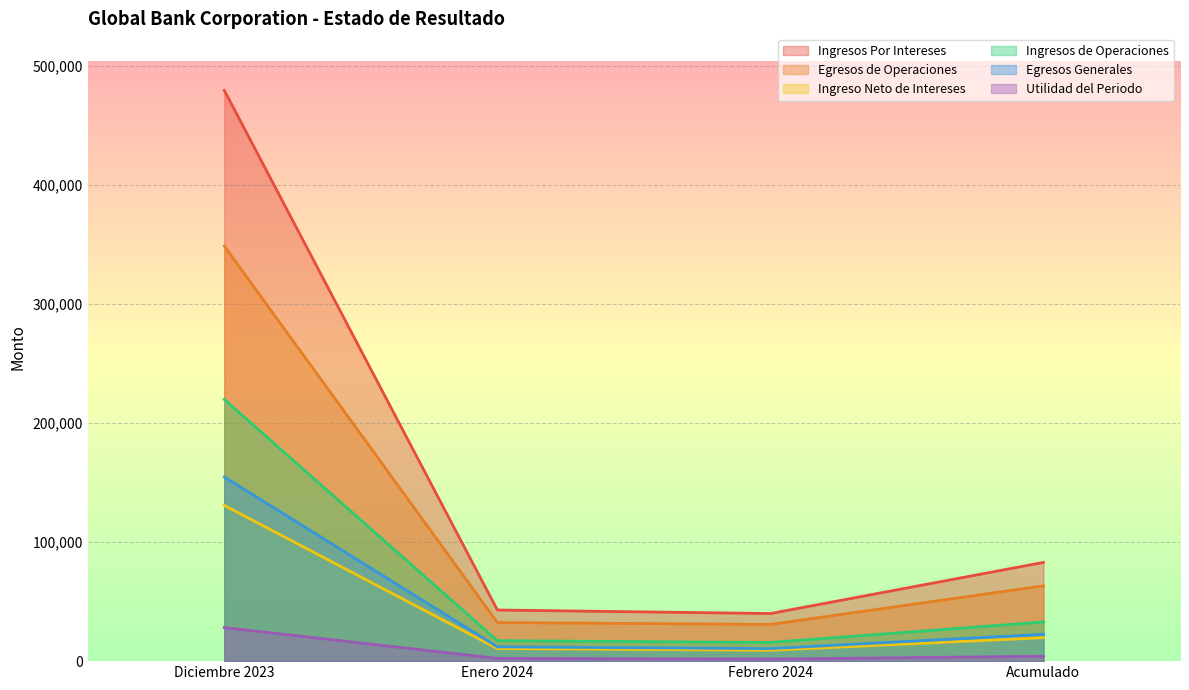

True or false: Ingreso Neto de Intereses and Ingresos de Operaciones intersect in this chart.

False